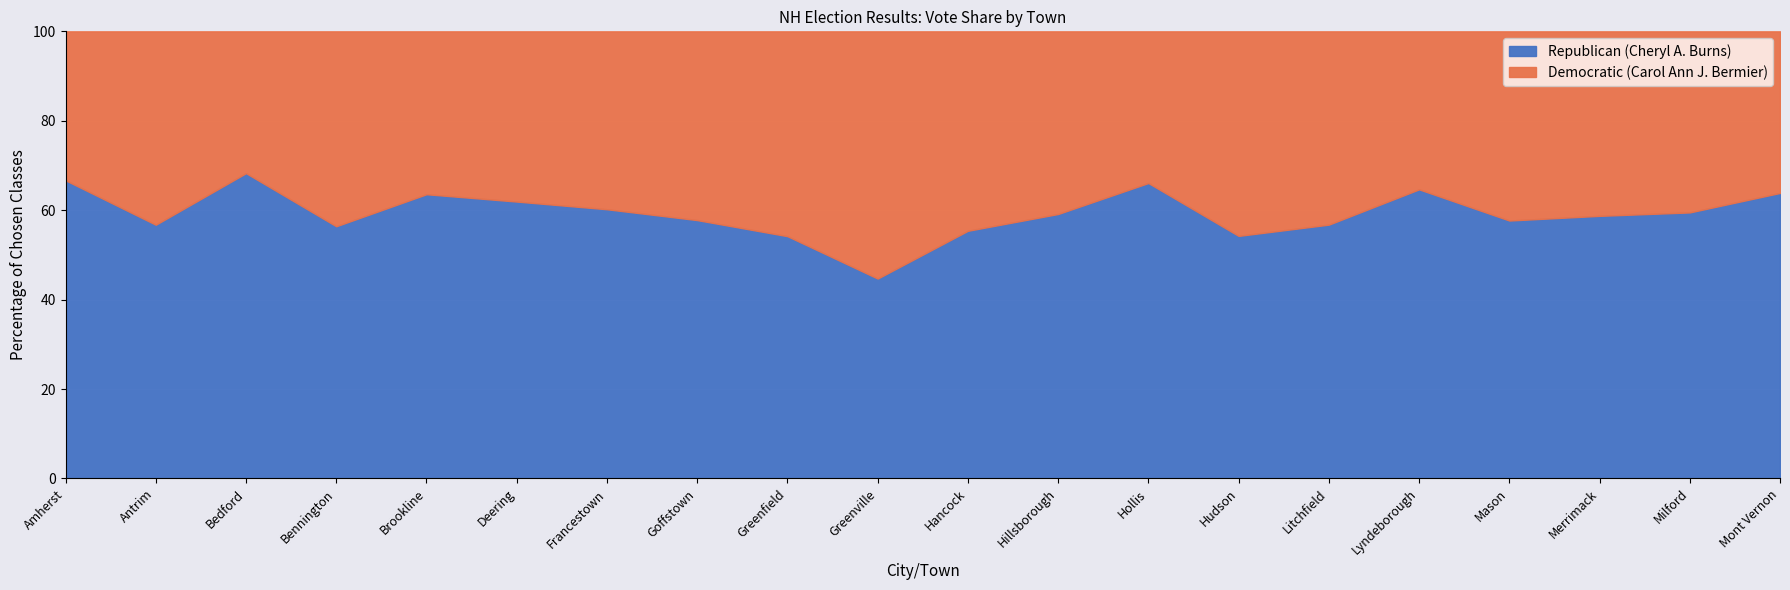

Between Hillsborough and Mont Vernon, which series saw the biggest shift?

Republican (Cheryl A. Burns)